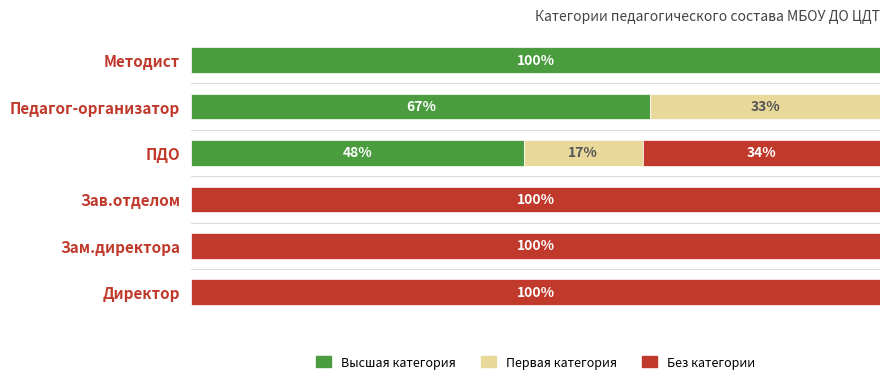

Where is Высшая категория nearest to the value 50?

ПДО